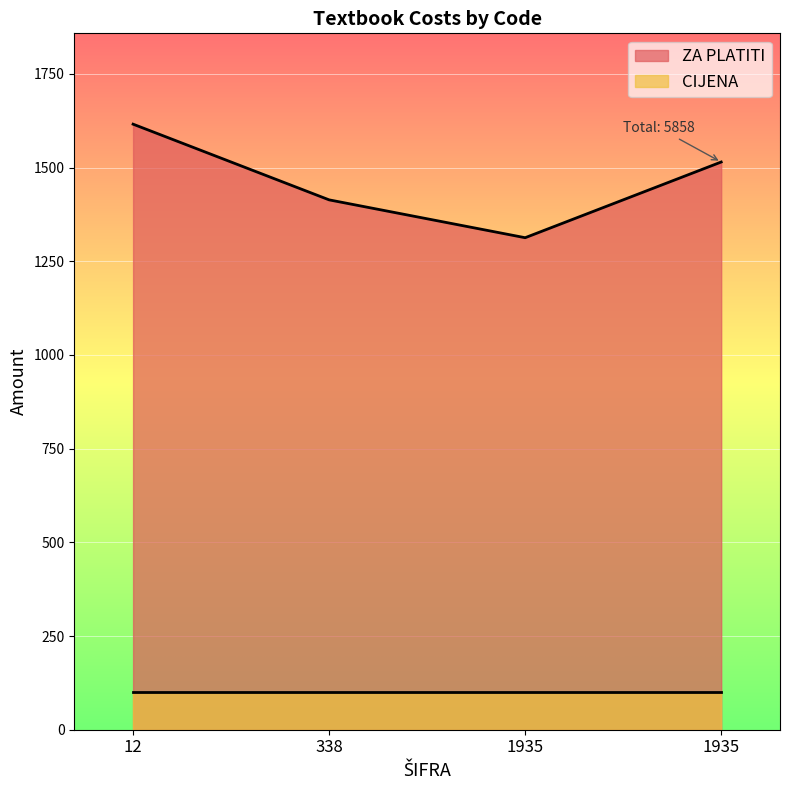

At which category does the data reach its first local valley?

1935